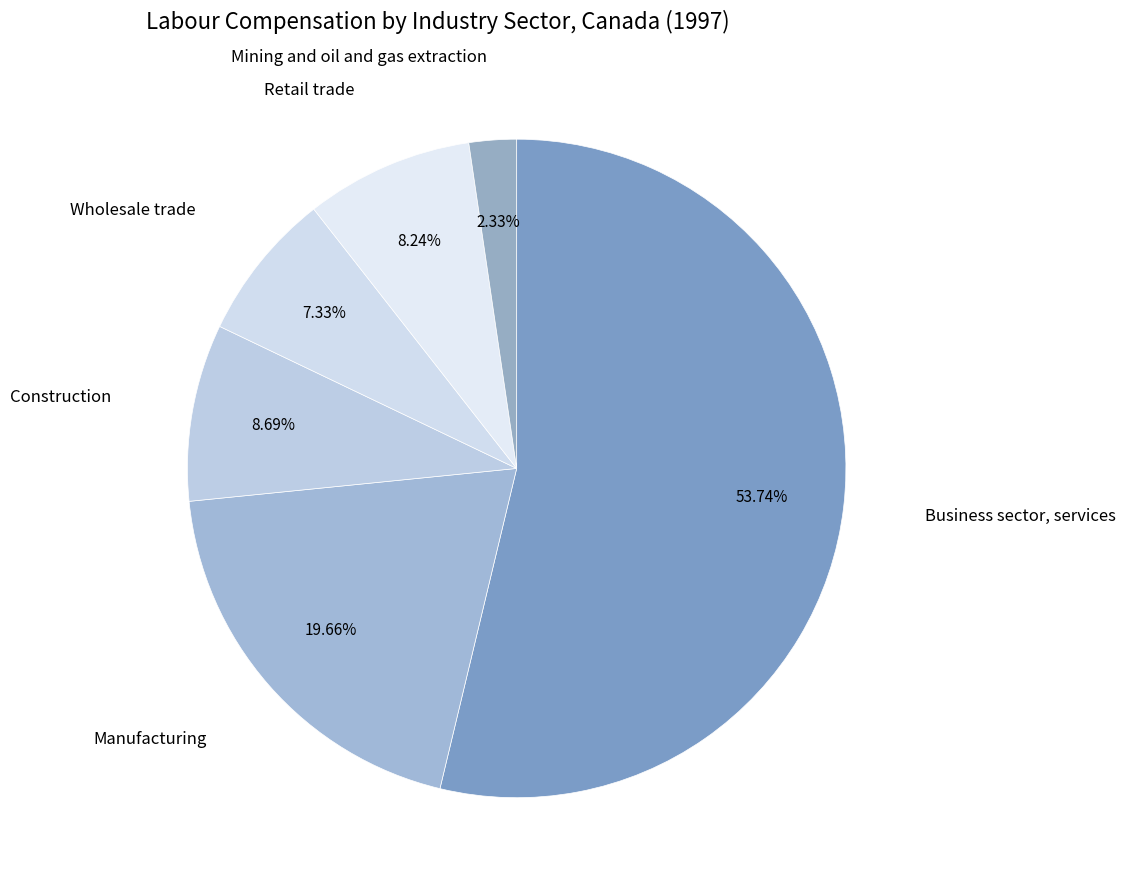

What is the ratio of the value at Manufacturing to the value at Retail trade?

2.4